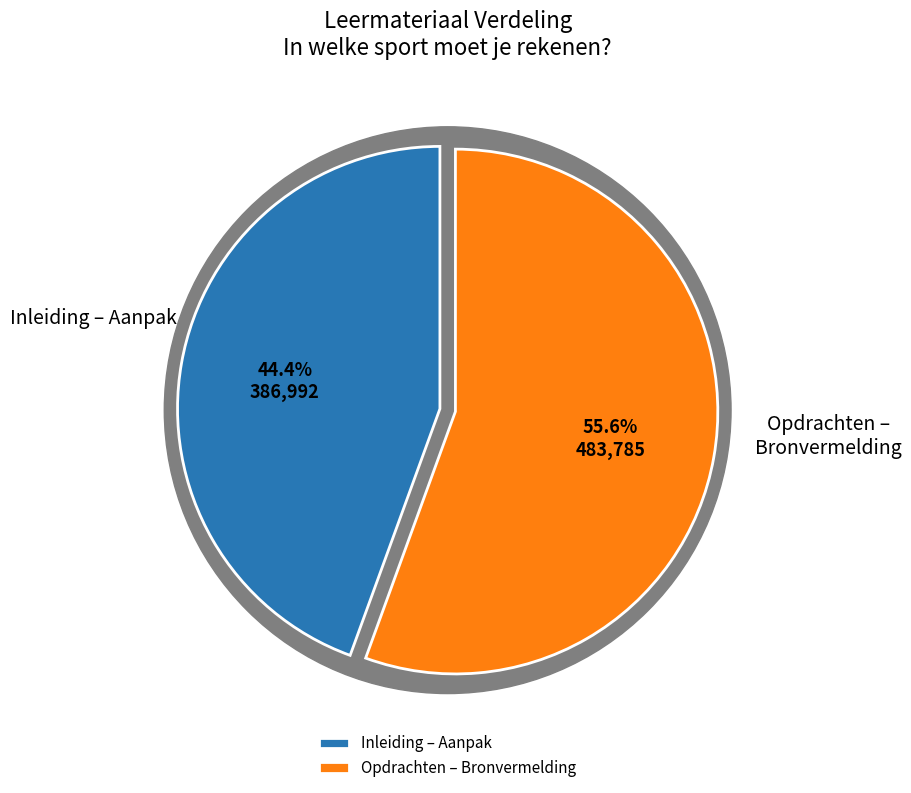

What is the smallest slice in the pie chart?

Inleiding